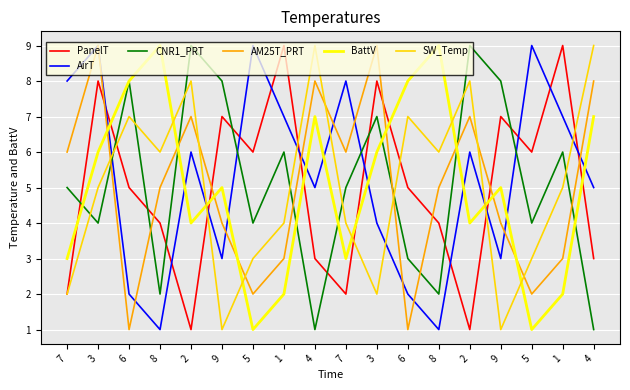

What is the approximate value of BattV at 2?

4